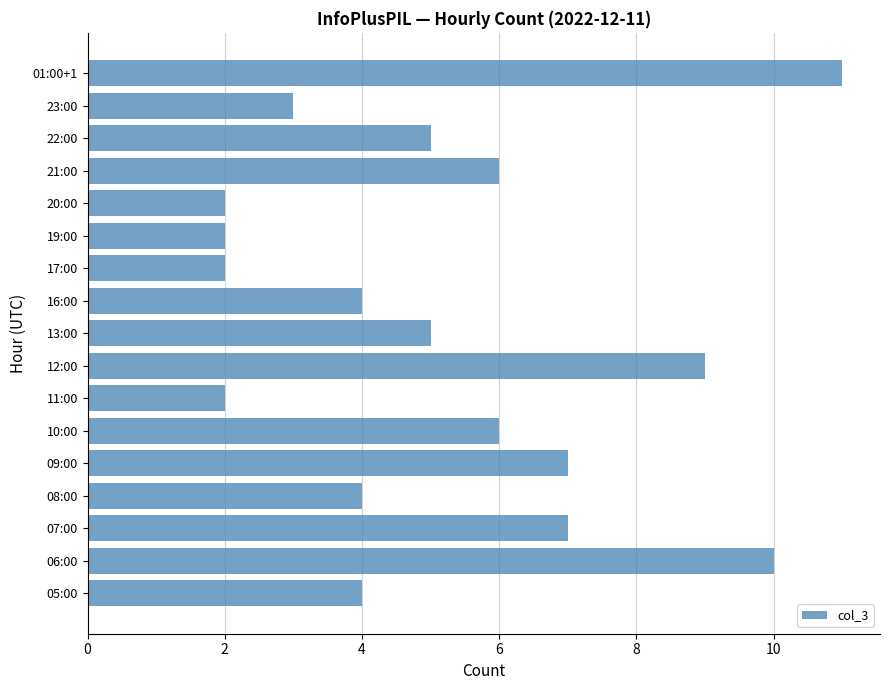

How many values are below 5?

8